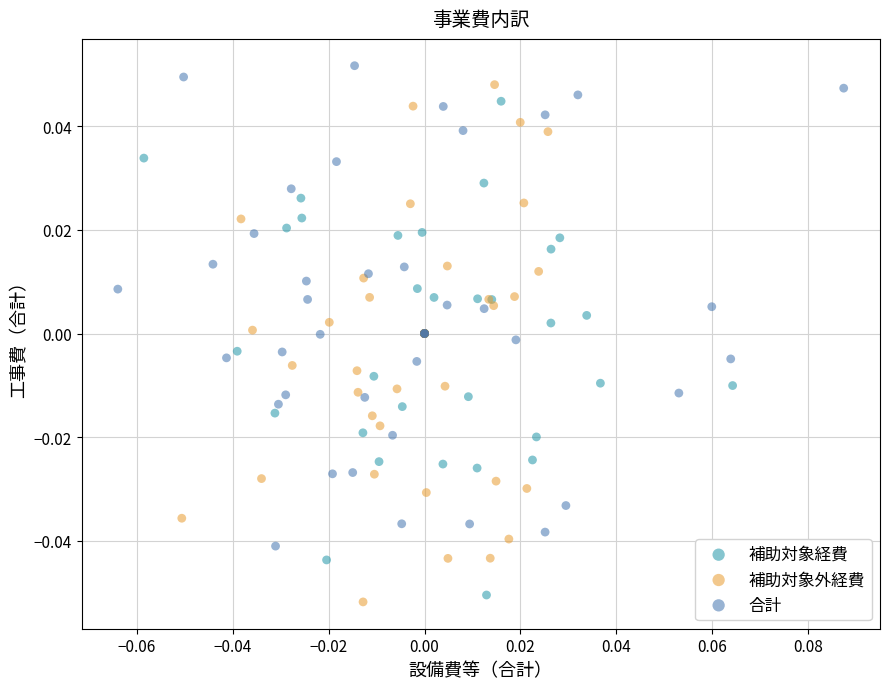

What are all the series names shown in the legend?

補助対象経費, 補助対象外経費, 合計